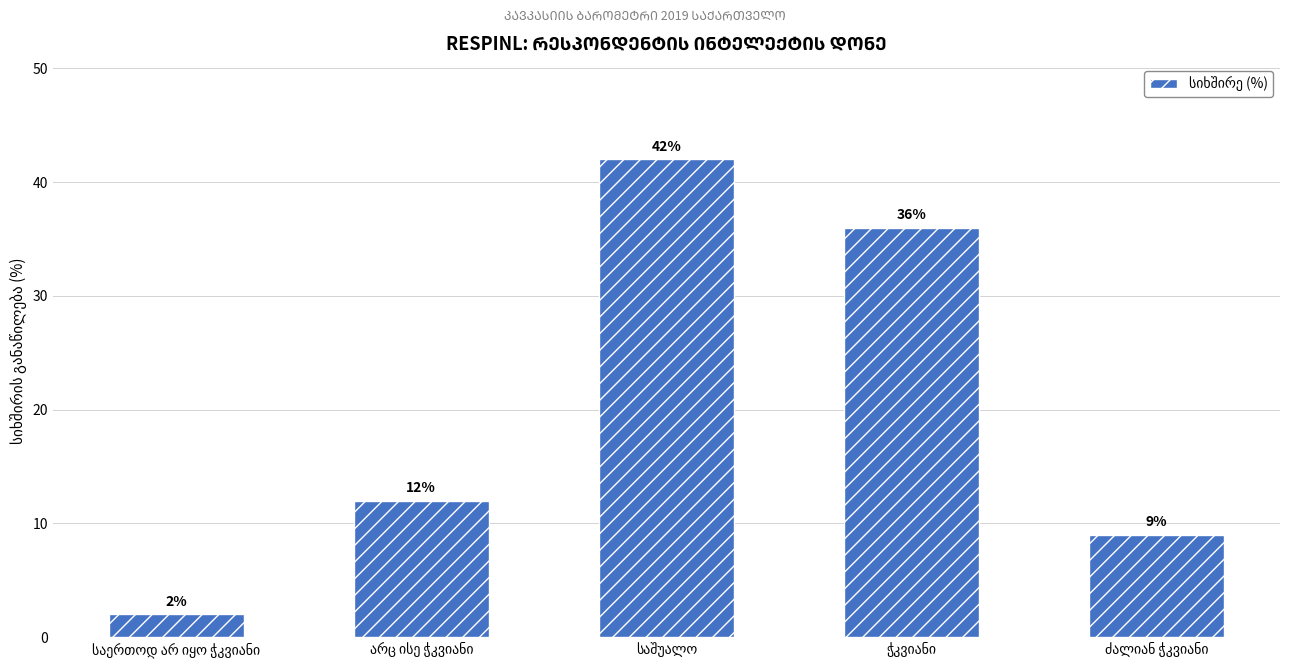

What is the value of the 1st bar from the left?

2